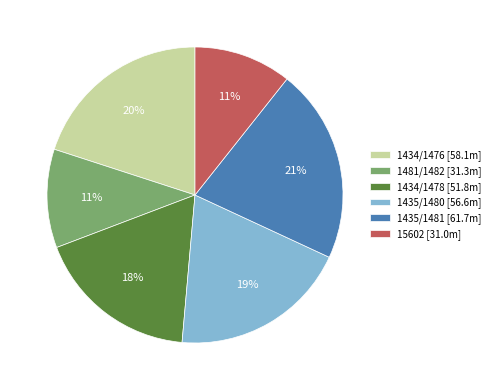

What percentage is the 1481/1482 slice, to the nearest percent?

11%